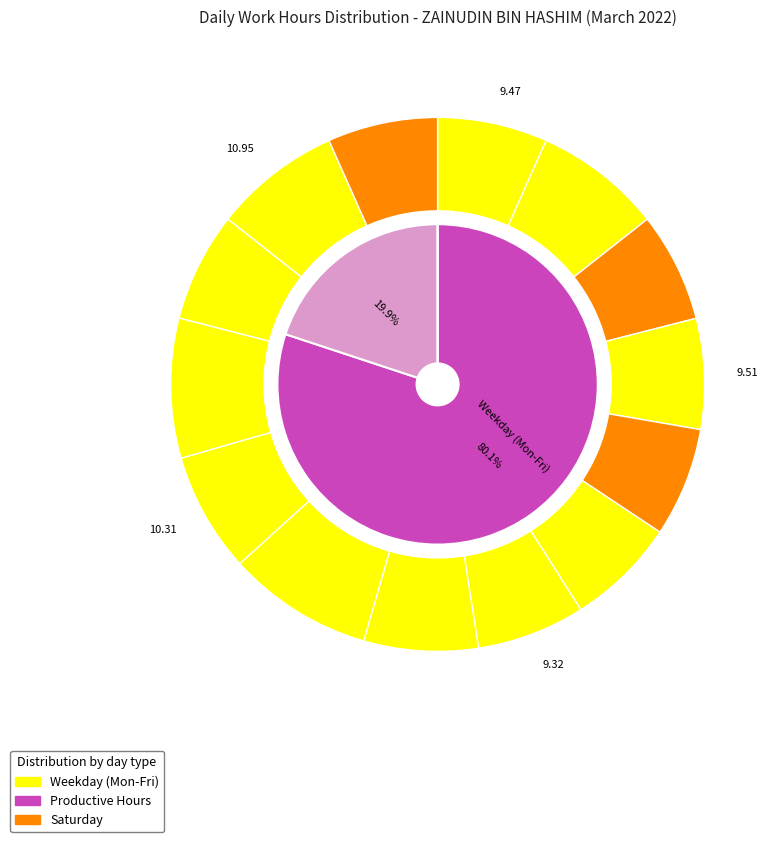

Do 6-Sun and 25-Fri together represent more than half of the pie?

No